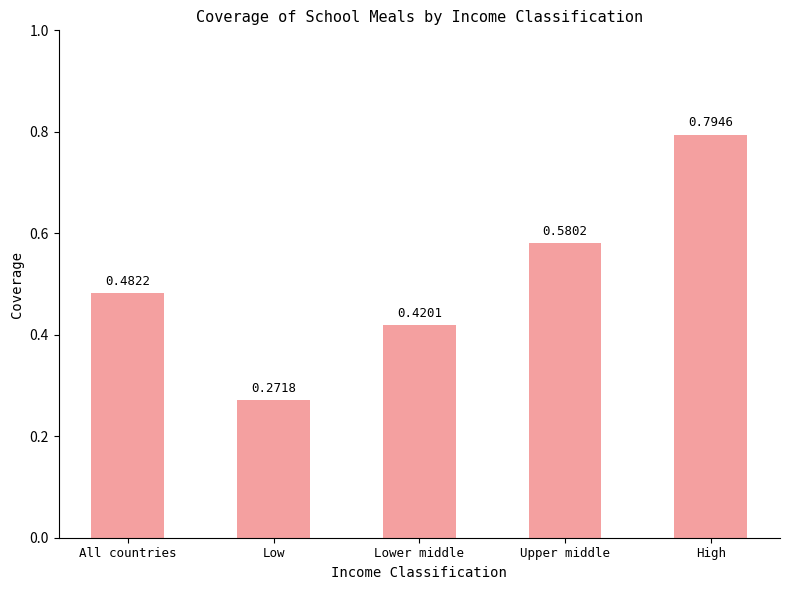

At which category does the chart reach its minimum across all series?

Low